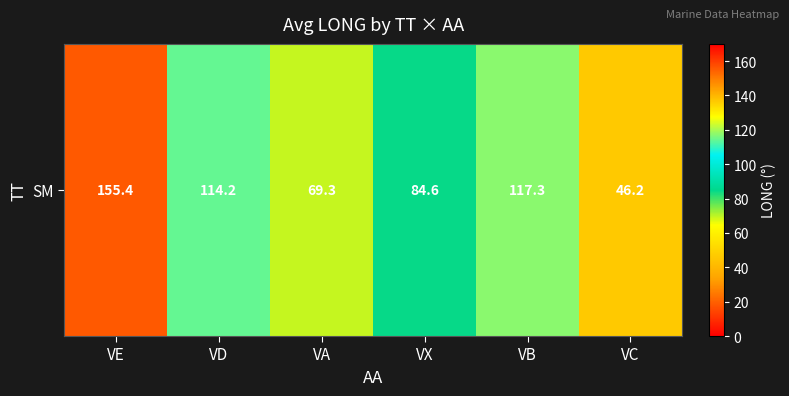

What is the difference between the values at VA and VX?

15.3